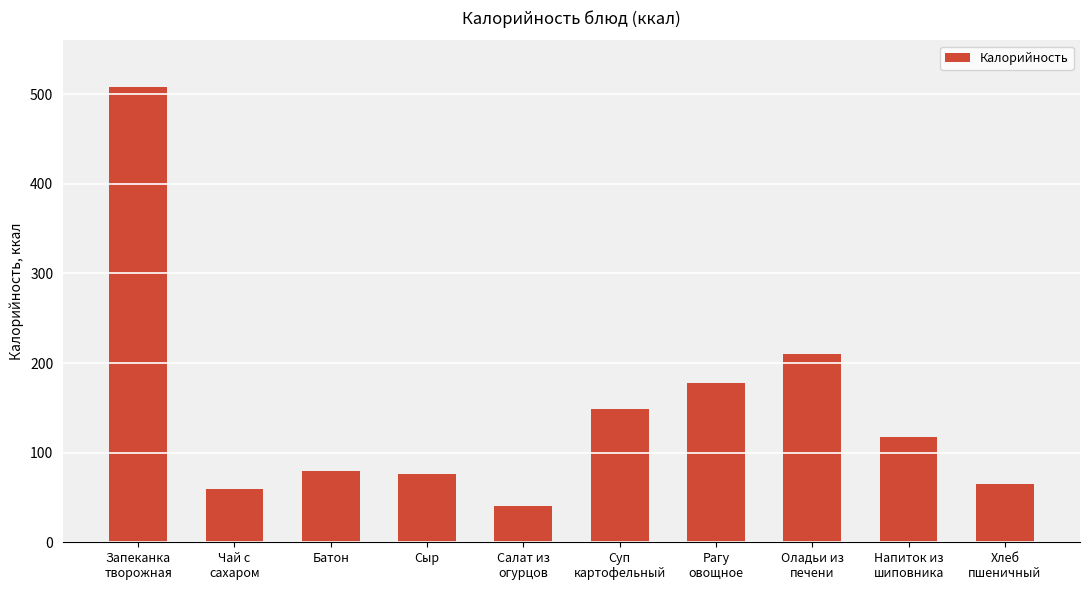

What is the sum of the values at Рагу
овощное and Запеканка
творожная?

686.0